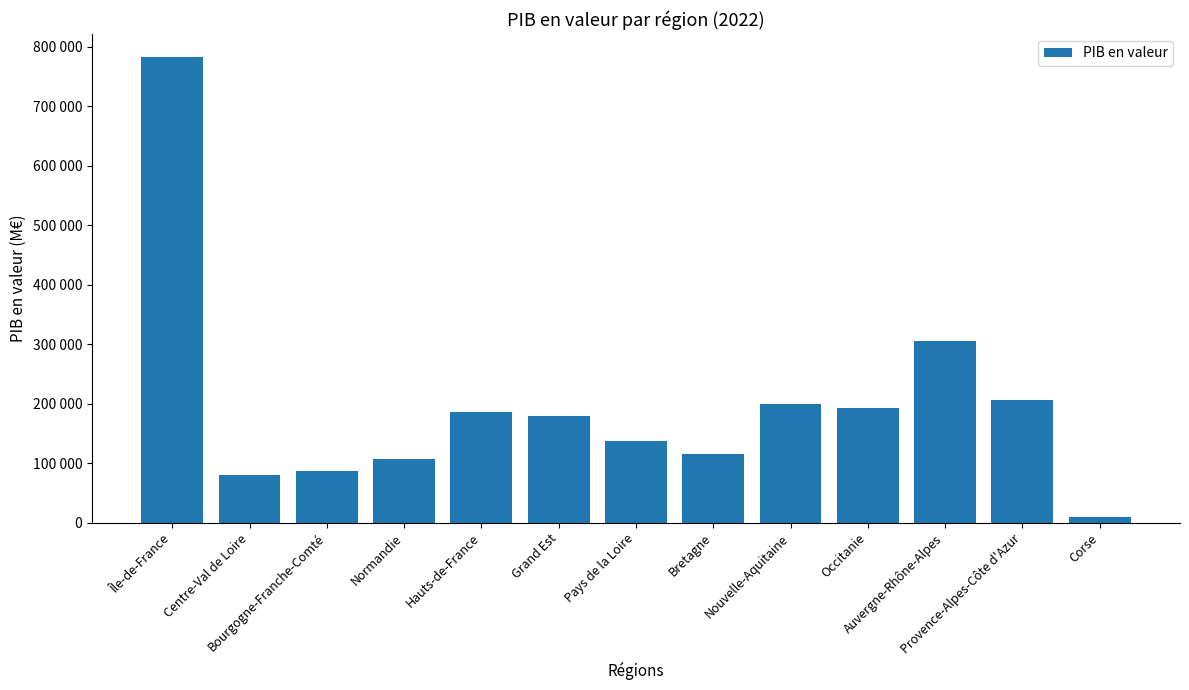

Does the chart contain any negative values?

No